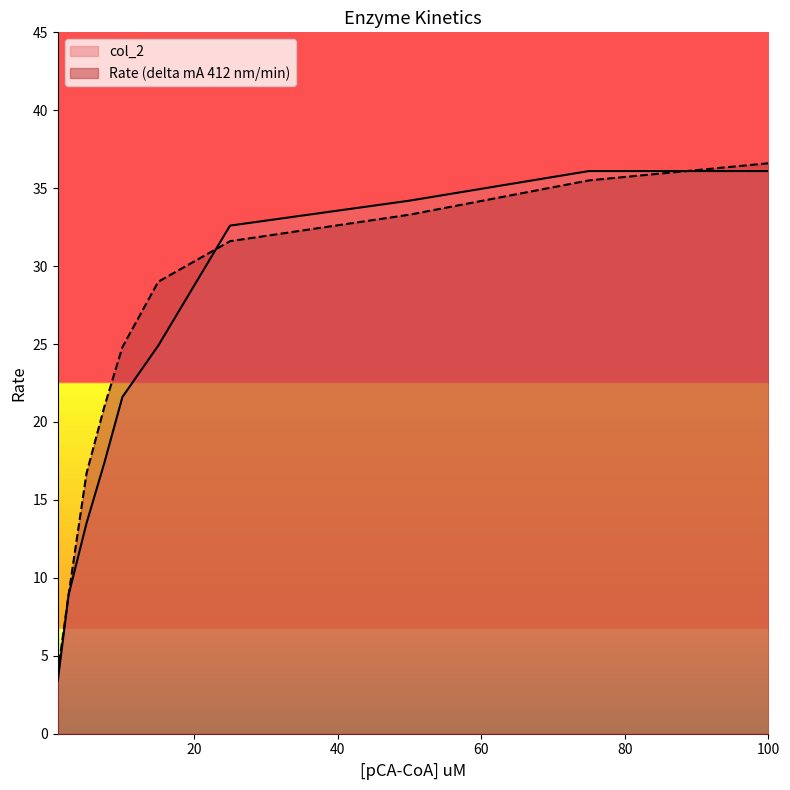

Reading left to right, transcribe all the data shown in this chart.

col_2: 3.9	8.9	16.7	21.0	24.8	29.0	31.6	33.3	35.5	36.6
Rate (delta mA 412 nm/min): 3.4	8.9	13.5	17.4	21.6	24.9	32.6	34.2	36.1	36.1